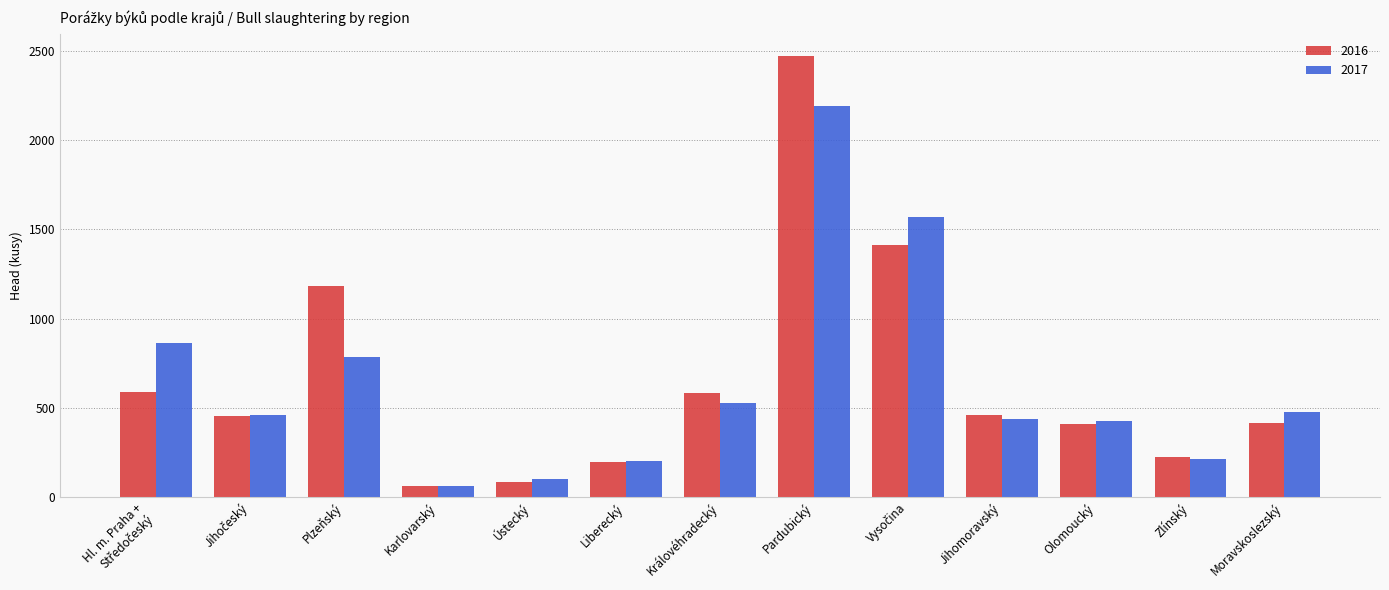

What is the sum of the 2016 values at Zlínský and Karlovarský?

282